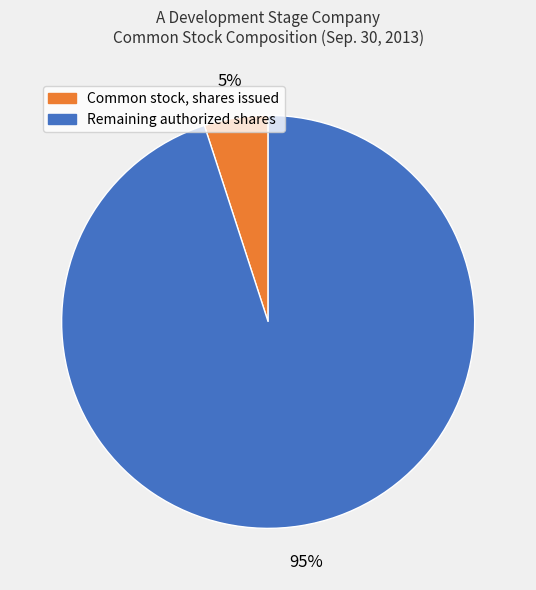

Does any single category account for the majority?

Yes